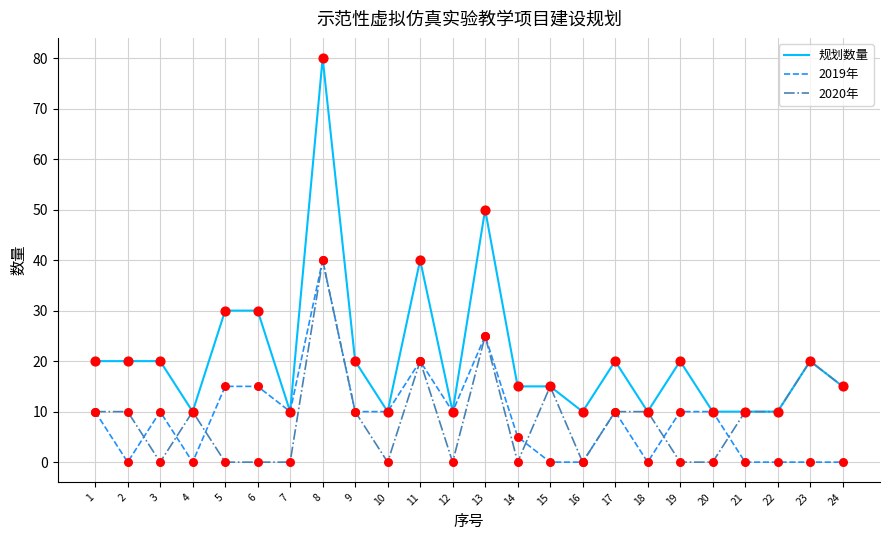

Which series has the largest total across all categories?

规划数量